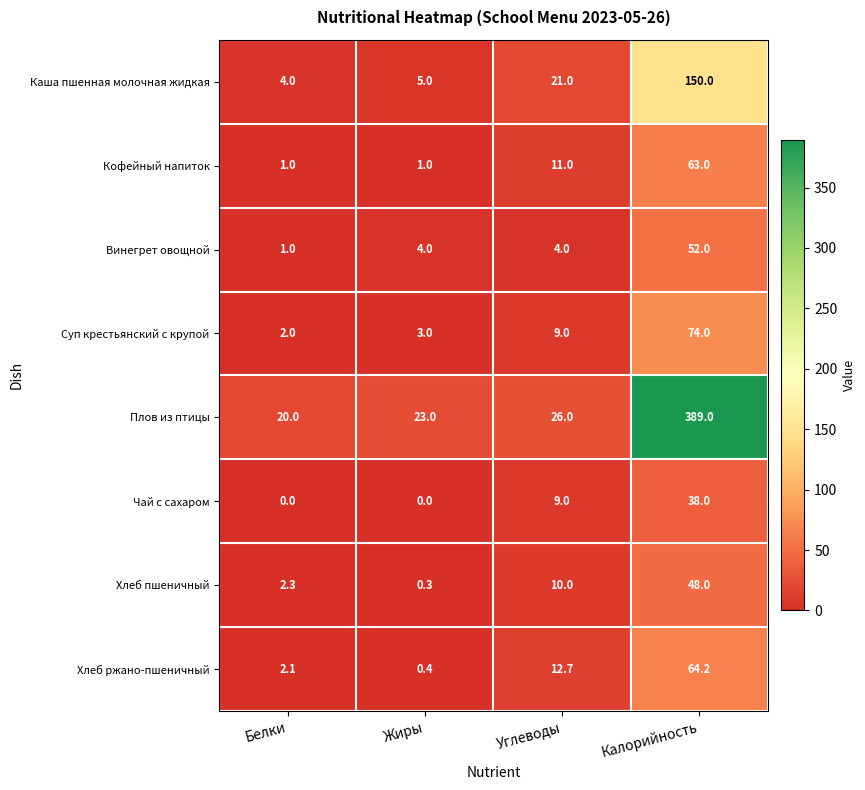

The Чай с сахаром series shows 0.0 at Белки. True or false?

True